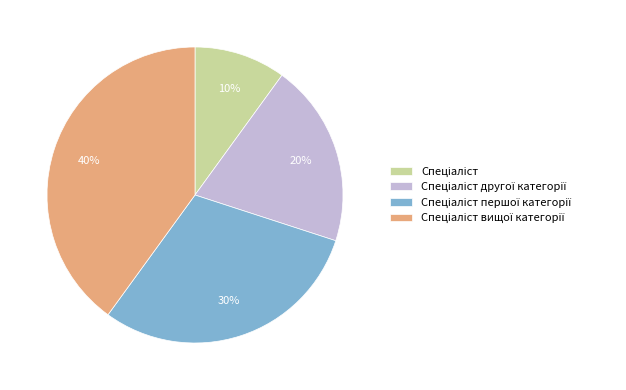

Does any single category account for the majority?

No